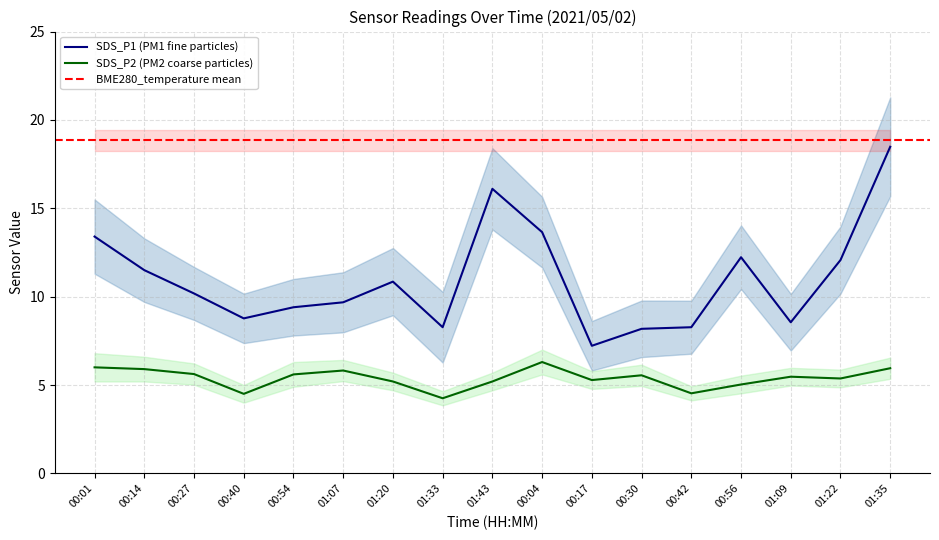

True or false: SDS_P1 has more than 1 points higher than both neighbors.

True